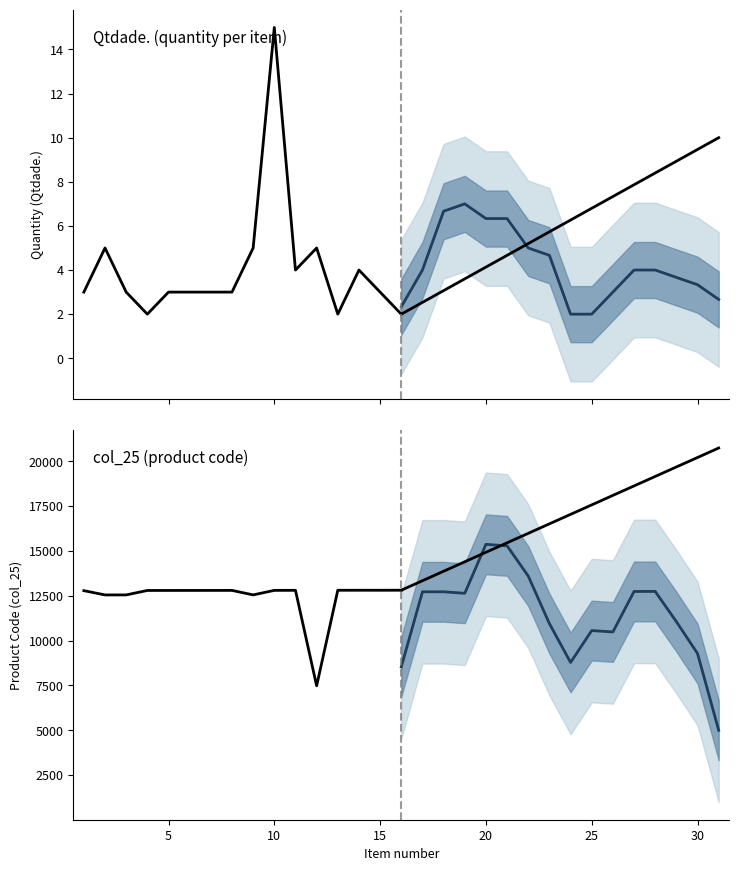

True or false: Projected (mean) and Historical intersect in this chart.

True